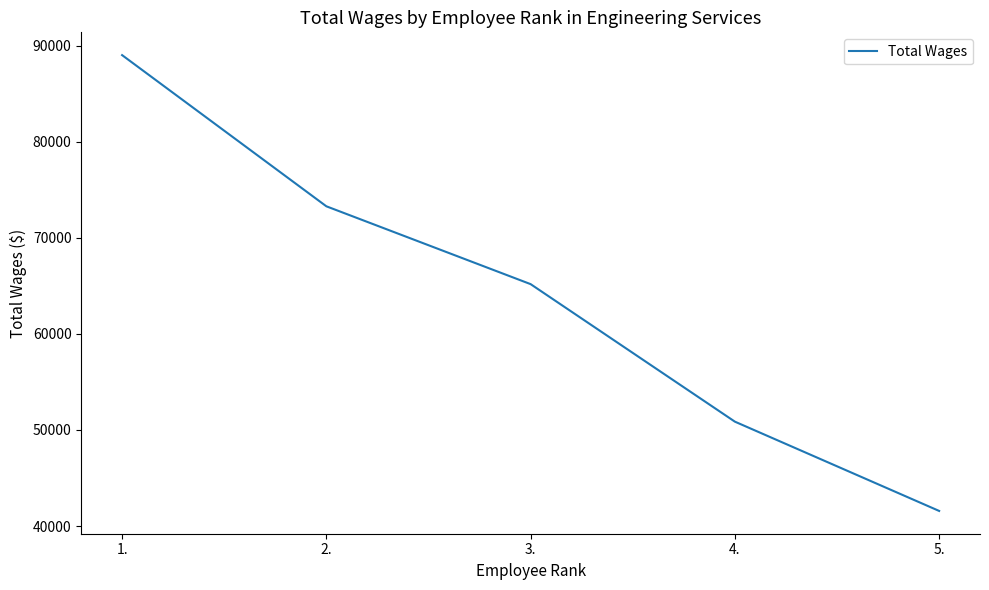

The value at 1. is 153119. True or false?

False